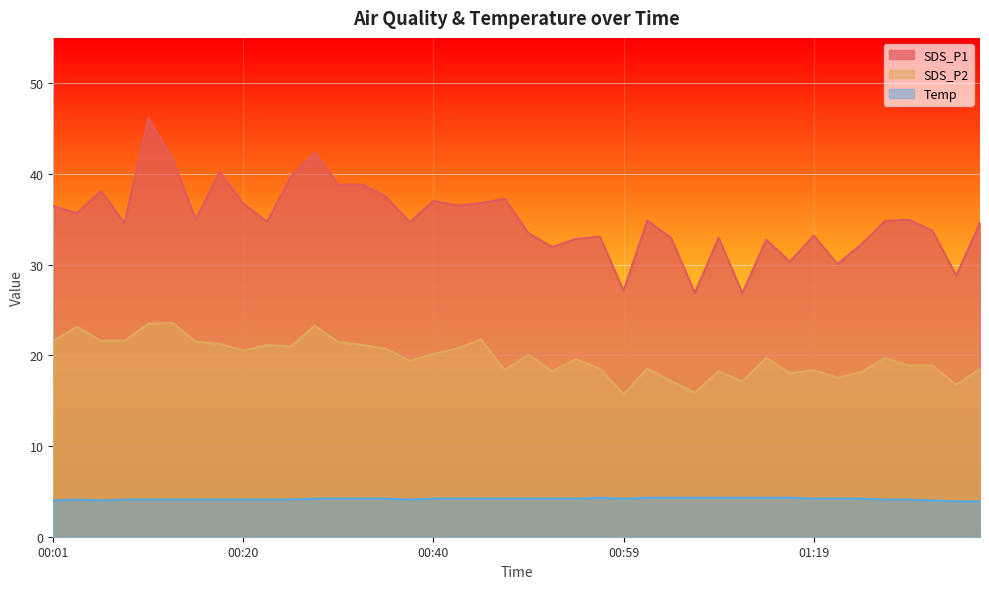

Reading left to right, transcribe all the data shown in this chart.

SDS_P1: 36.5	35.7	38.1	34.6	46.1	41.8	35.0	40.3	36.7	34.7	39.7	42.4	38.8	38.8	37.5	34.7	37.0	36.5	36.8	37.3	33.5	31.9	32.8	33.1	27.1	34.9	33.0	26.9	33.0	26.9	32.8	30.3	33.2	30.1	32.2	34.8	35.0	33.8	28.8	34.6
SDS_P2: 21.6	23.1	21.6	21.6	23.5	23.6	21.5	21.2	20.5	21.1	21.0	23.3	21.4	21.1	20.7	19.4	20.1	20.8	21.8	18.4	20.1	18.2	19.6	18.5	15.7	18.6	17.1	15.9	18.2	17.1	19.7	18.0	18.4	17.5	18.1	19.7	18.9	18.9	16.8	18.5
Temp: 4.0	4.1	4.0	4.1	4.1	4.1	4.1	4.1	4.1	4.1	4.1	4.2	4.2	4.2	4.2	4.1	4.2	4.2	4.2	4.2	4.2	4.2	4.2	4.3	4.2	4.3	4.3	4.3	4.3	4.3	4.3	4.3	4.2	4.2	4.2	4.1	4.1	4.0	3.9	3.9